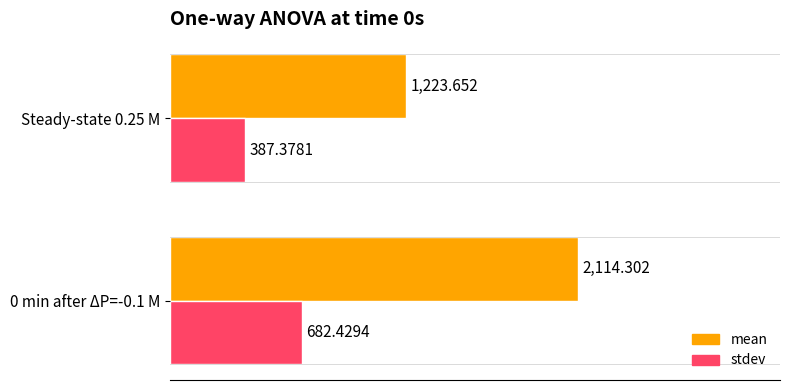

What is the smallest value displayed?

387.4